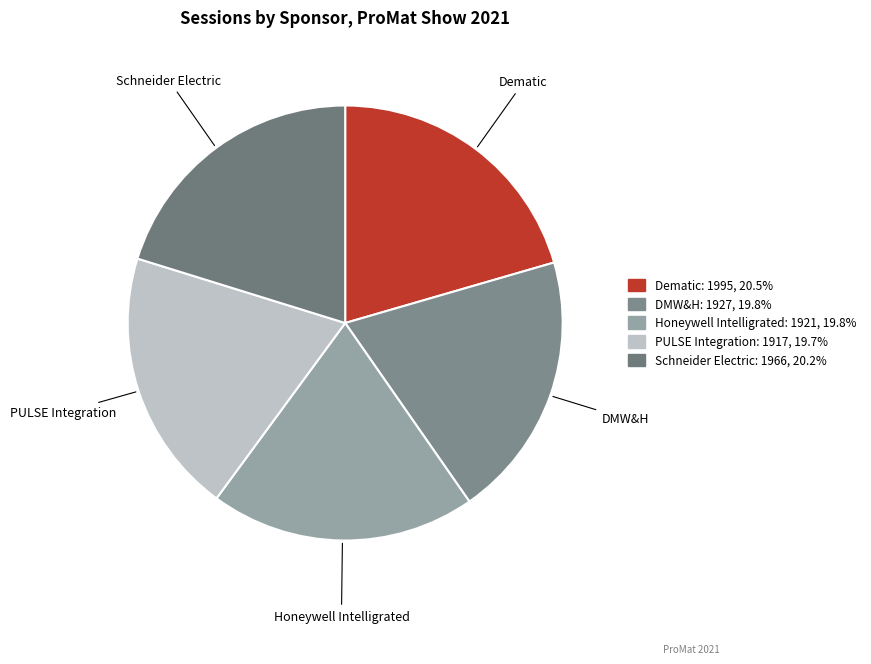

Does any single category account for the majority?

No